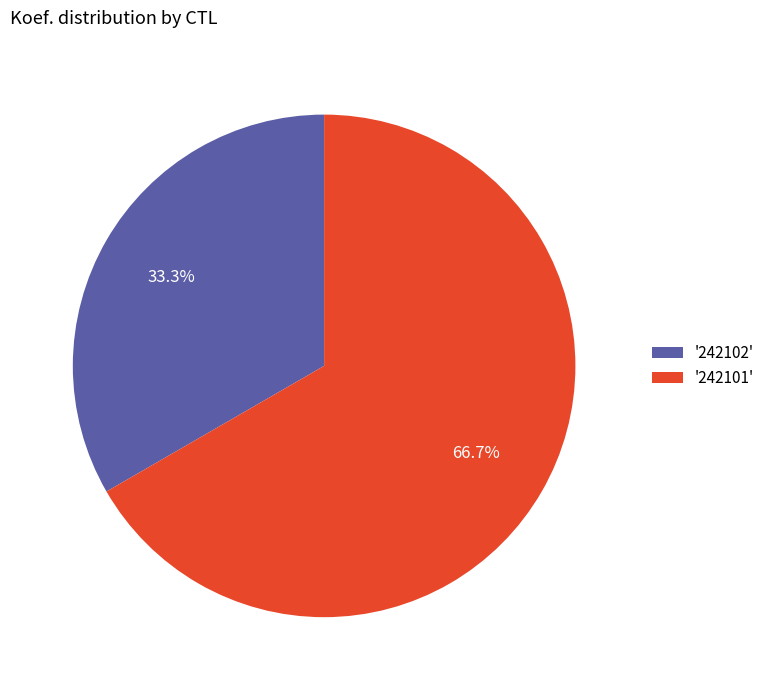

What is the ratio of the value at '242101' to the value at '242102'?

2.0